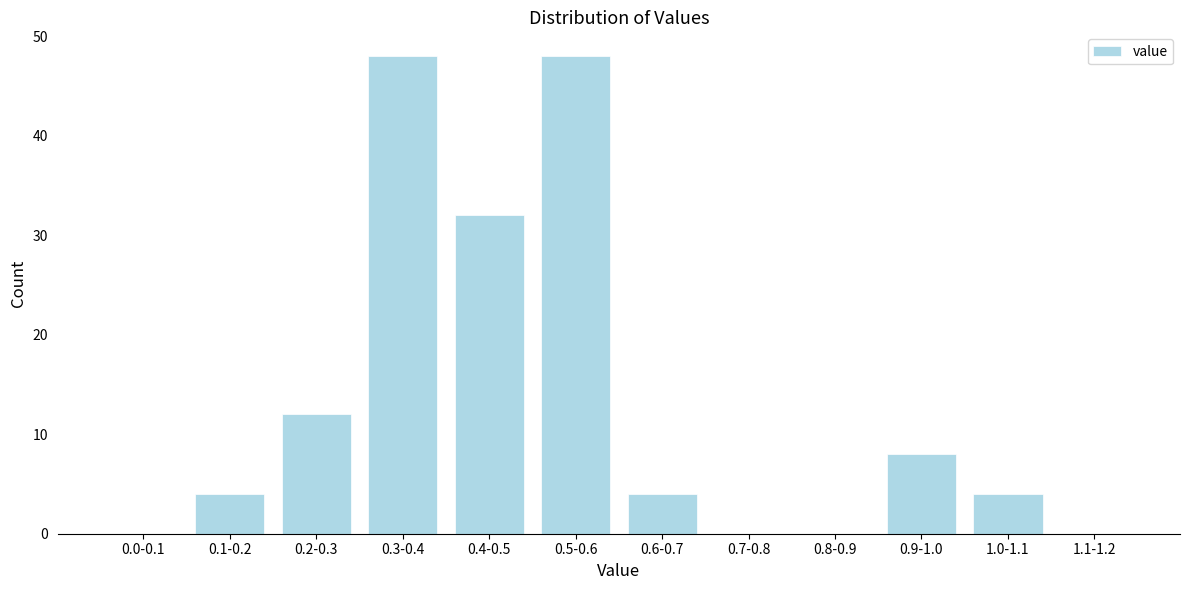

Reading left to right, what are all the values shown in this chart?

0.0-0.1=0	0.1-0.2=4	0.2-0.3=12	0.3-0.4=48	0.4-0.5=32	0.5-0.6=48	0.6-0.7=4	0.7-0.8=0	0.8-0.9=0	0.9-1.0=8	1.0-1.1=4	1.1-1.2=0